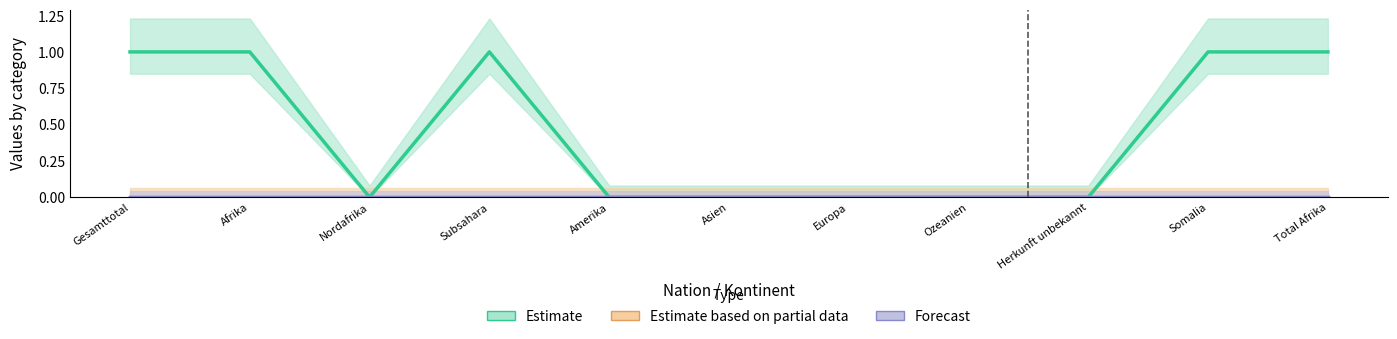

What is the difference between the second highest and minimum values in the Estimate series?

1